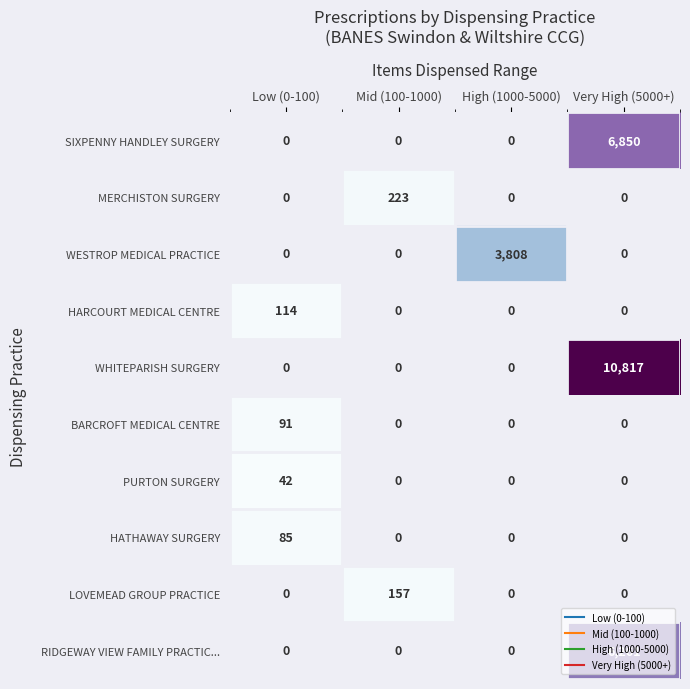

Between Low (0-100) and High (1000-5000), which series saw the biggest shift?

WESTROP MEDICAL PRACTICE